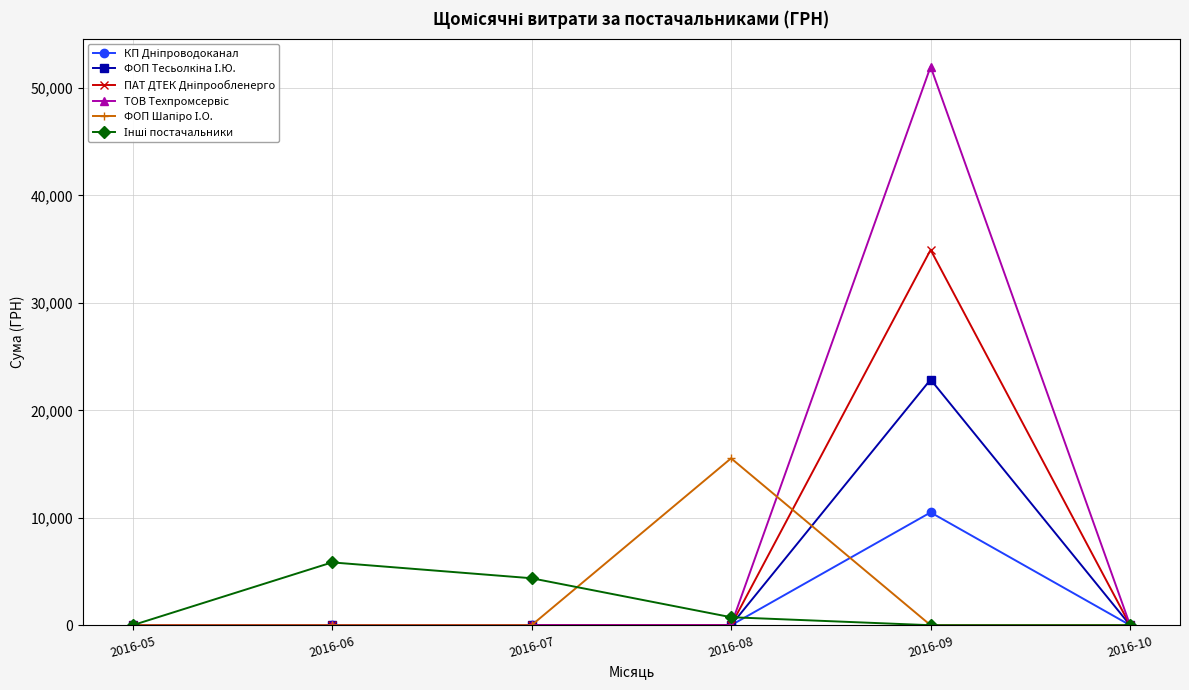

At which category is the sum across all series the highest?

2016-09